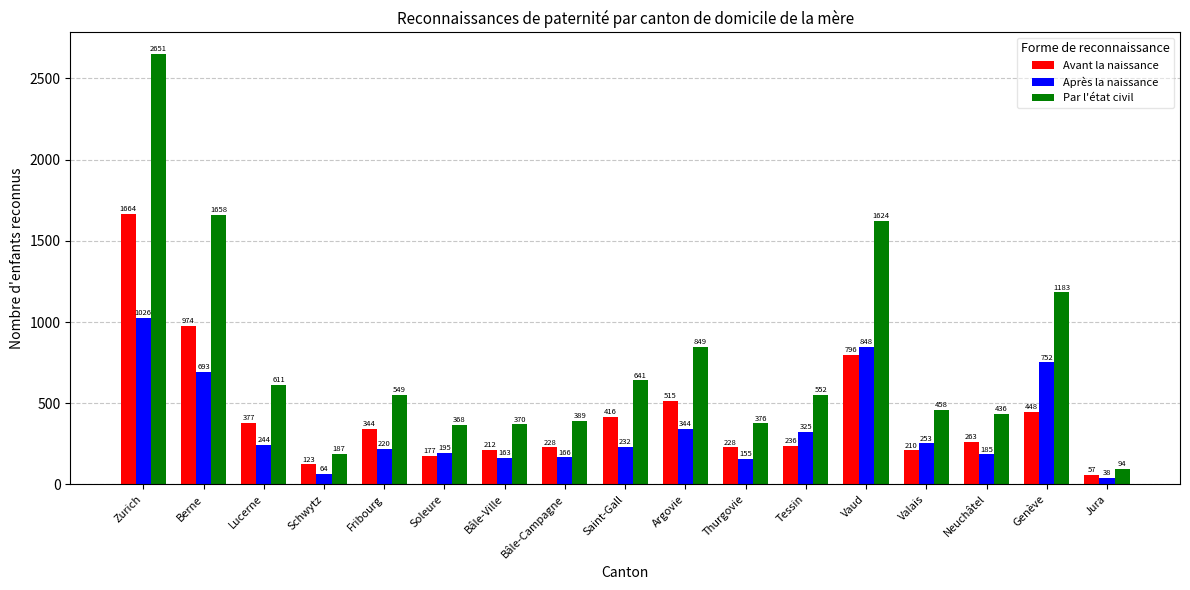

Which series has the largest total across all categories?

Par l'état civil